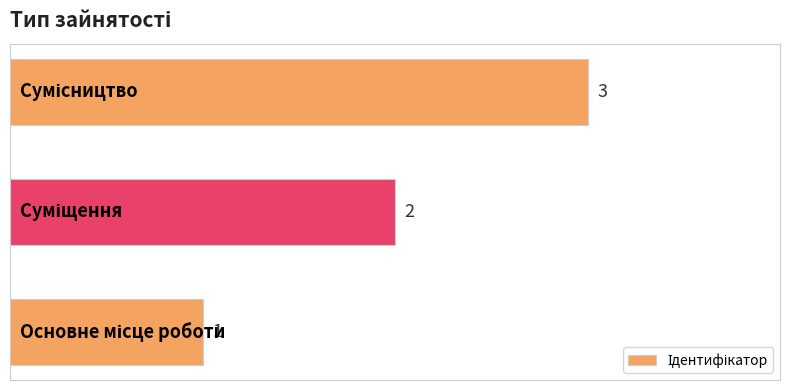

How many values are between 1 and 3?

3